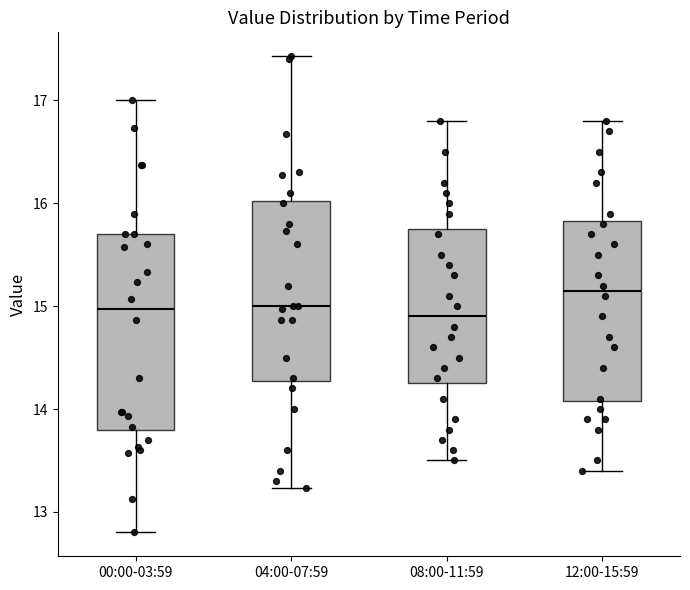

Where does the median line of the box for 12:00-15:59 sit on the y-axis? The values are not printed on the chart, so give them approximately, as read against the axis.

15.2